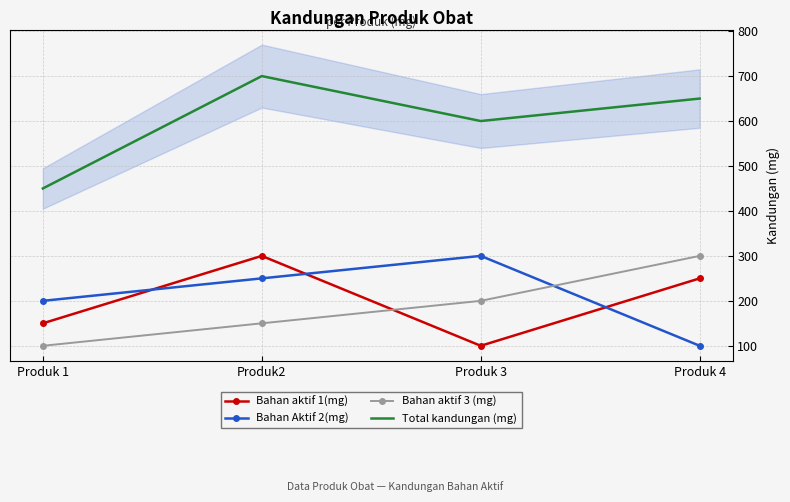

Read the Bahan Aktif 2(mg) value at Produk2.

250